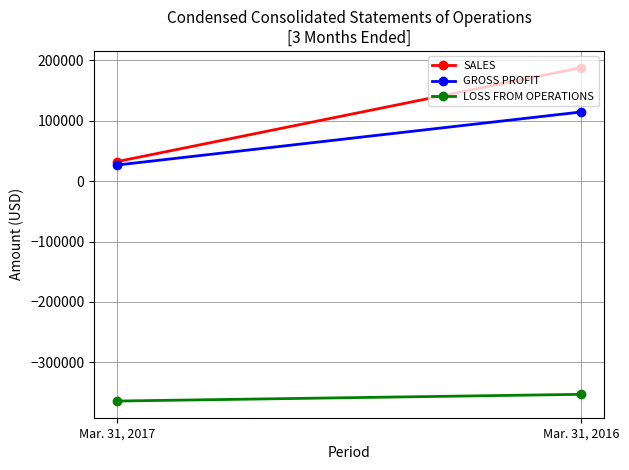

At which category is the sum across all series the highest?

Mar. 31, 2016